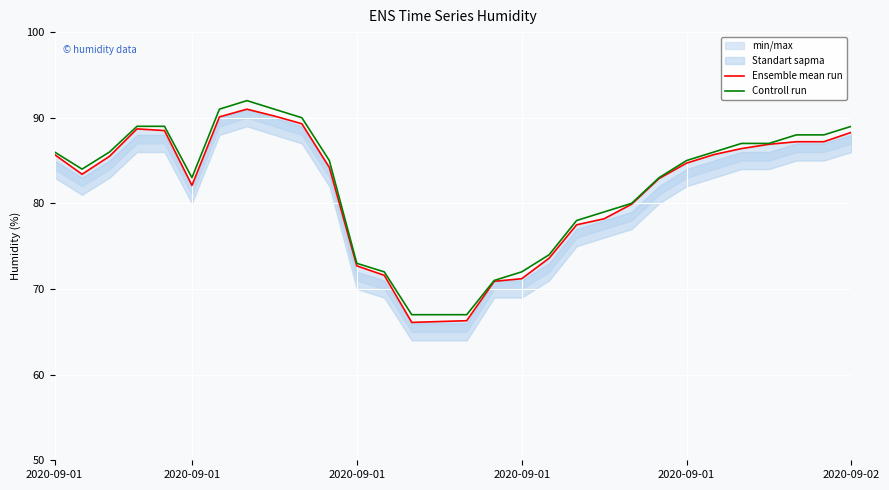

At 7, list the series in order from largest to smallest.

Controll run, Ensemble mean run